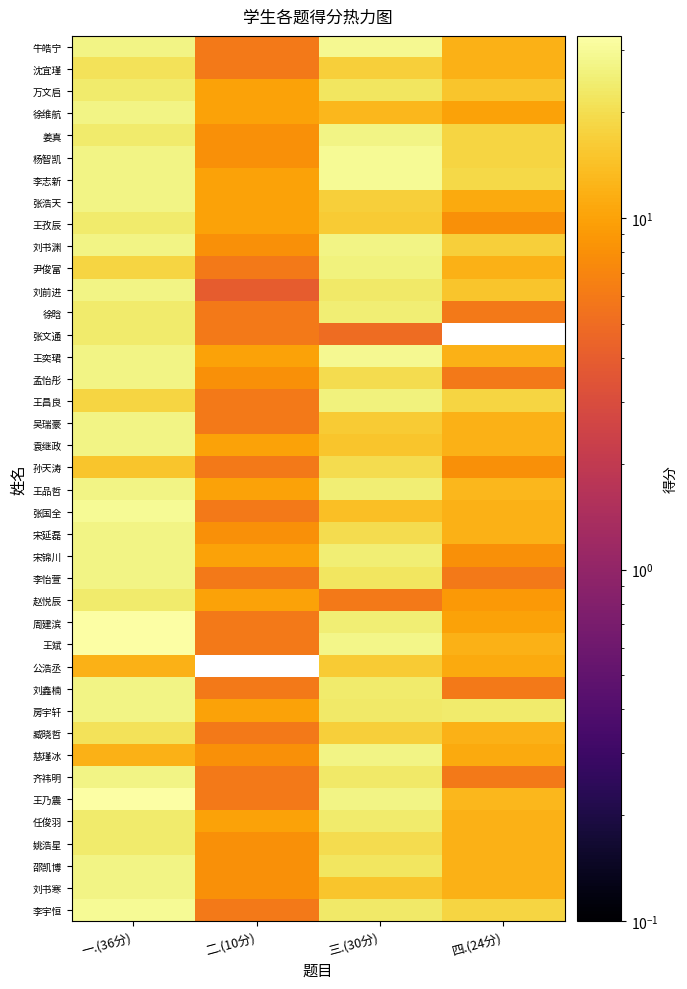

Rank the series by their maximum value, from lowest to highest.

公浩丞, 孙天涛, 沈宜瑾, 臧晓哲, 万文启, 王孜辰, 张文通, 赵悦辰, 任俊羽, 姚浩星, 徐晗, 尹俊富, 王昌良, 徐维航, 姜真, 张浩天, 刘书渊, 刘前进, 孟怡彤, 吴瑞豪, 袁继政, 王品哲, 宋延磊, 宋锦川, 李怡萱, 刘鑫楠, 房宇轩, 慈瑾冰, 齐祎明, 邵凯博, 刘书寒, 牛皓宁, 王奕珺, 杨智凯, 李志新, 张国全, 李宇恒, 周建滨, 王斌, 王乃震